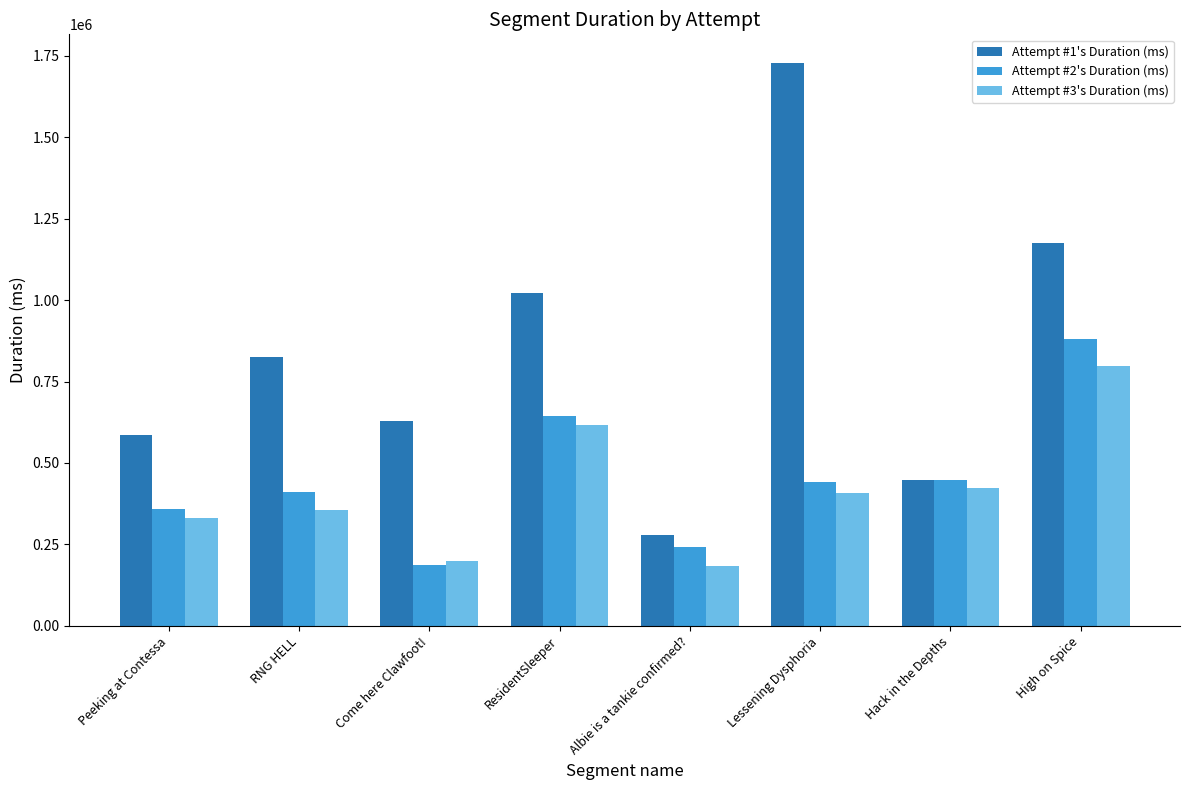

What is the label of the 8th bar from the left?

High on Spice